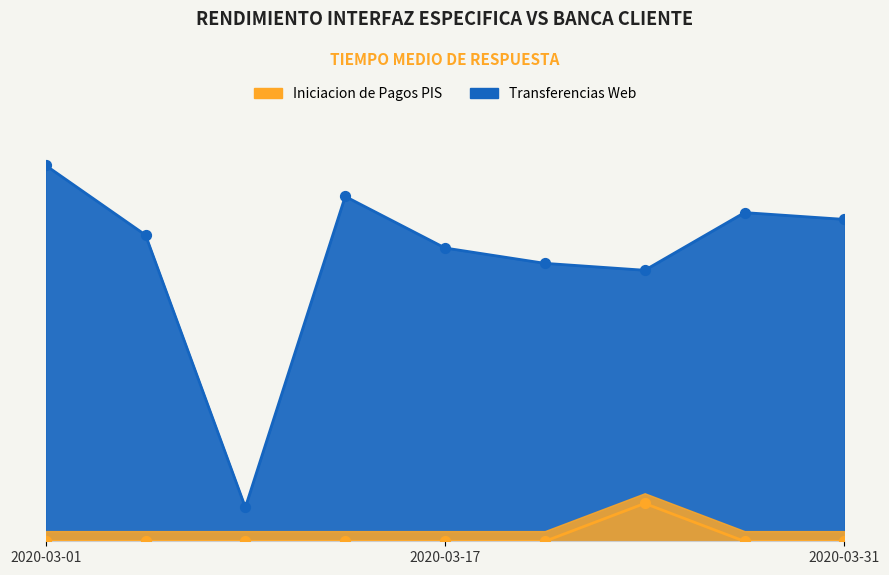

At which category is the sum across all series the highest?

2020-03-01